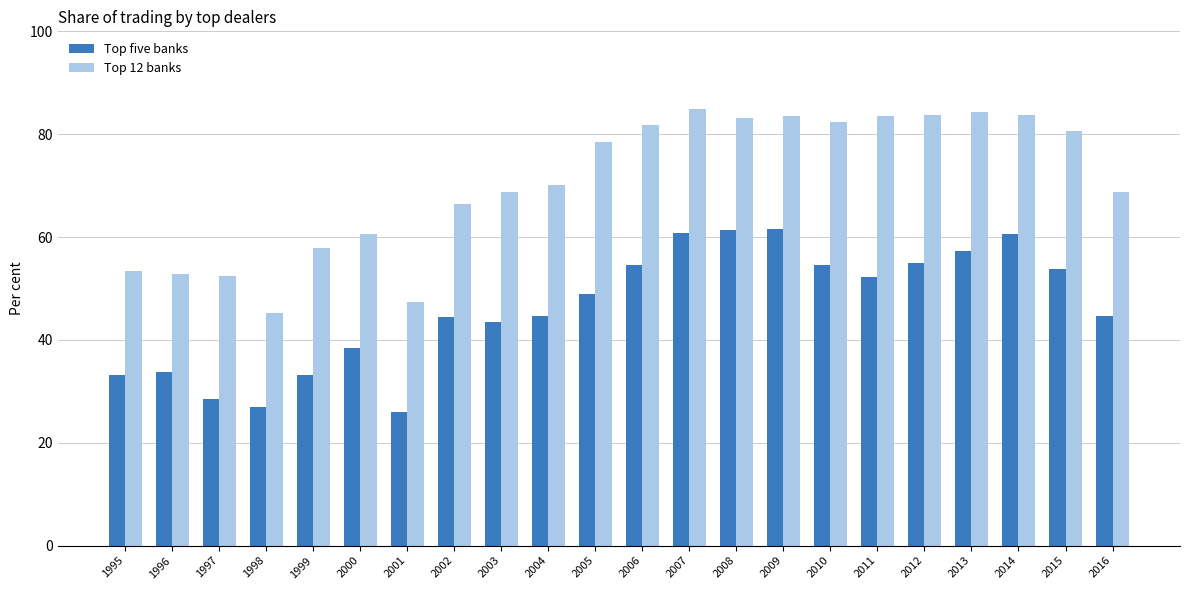

Where does the Top 12 banks series first go above 78?

2005